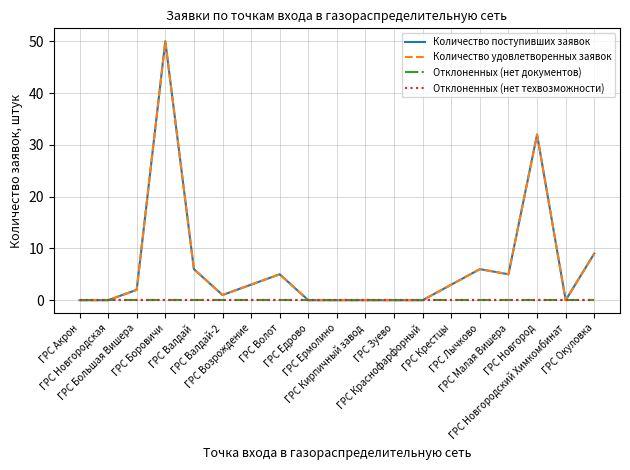

Between ГРС Ермолино and ГРС Крестцы, which is larger?

ГРС Крестцы